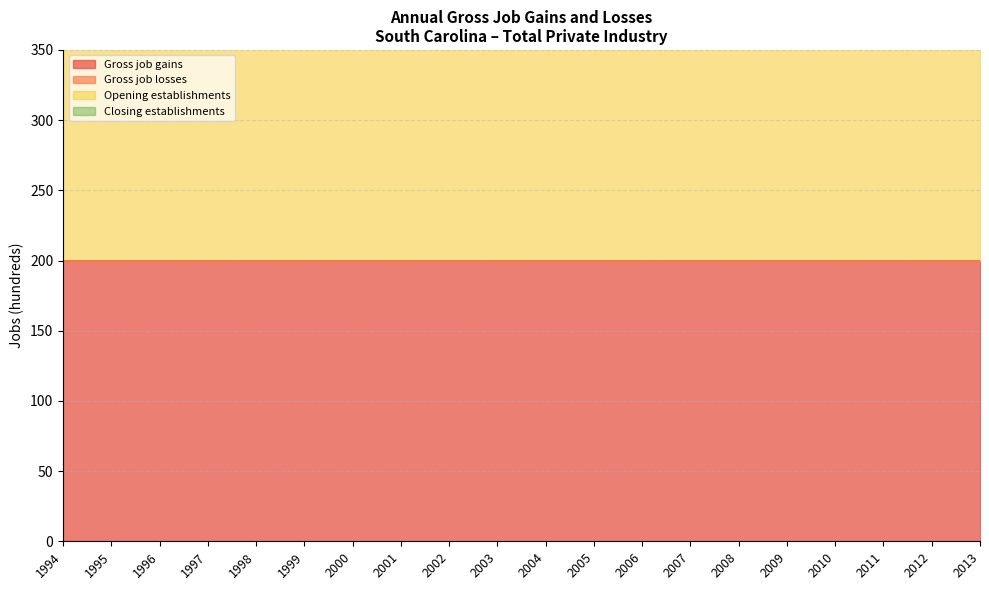

At how many categories does at least one series exceed 137?

20